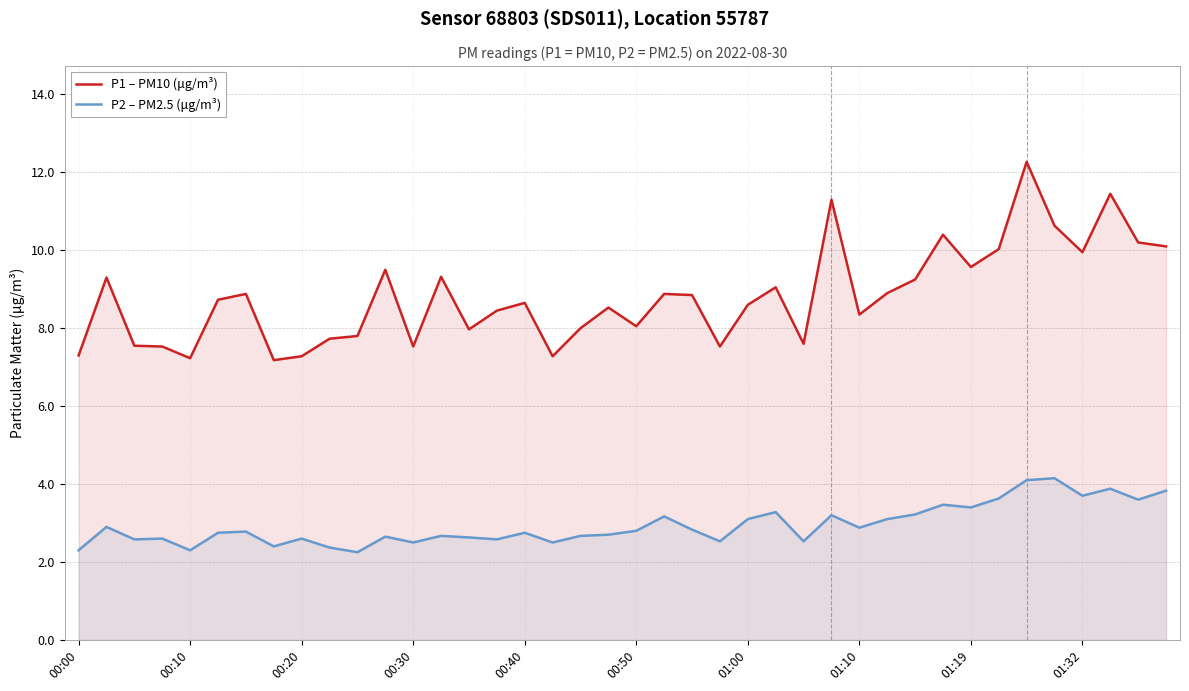

What position from the right is 11?

29